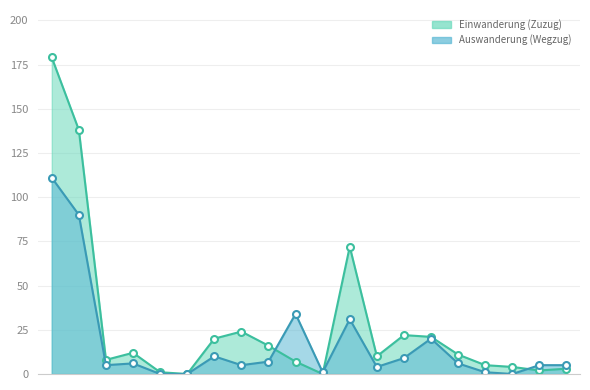

The value of Auswanderung (Wegzug) at 10 is 1. True or false?

True